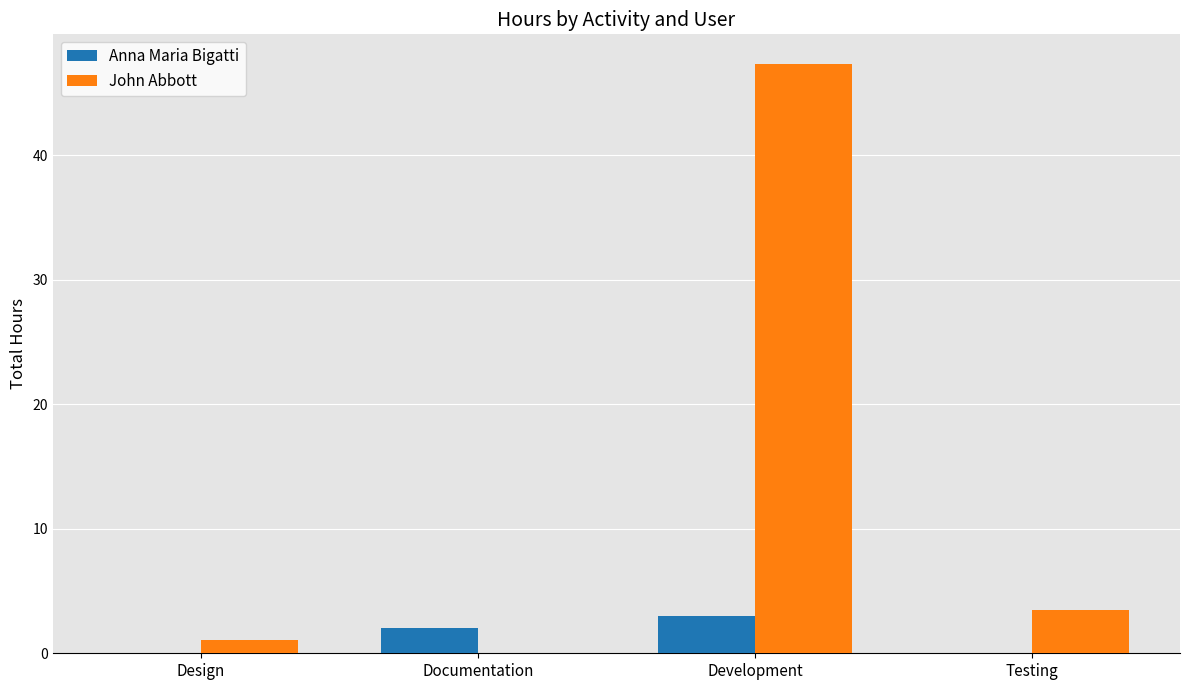

Is the value of Anna Maria Bigatti at Development greater than the value of John Abbott at Design?

Yes